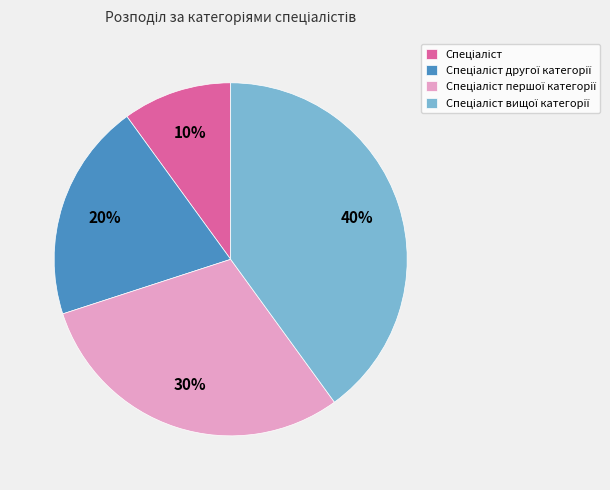

To the nearest percent, what is the difference between the largest and smallest slice percentages?

30%